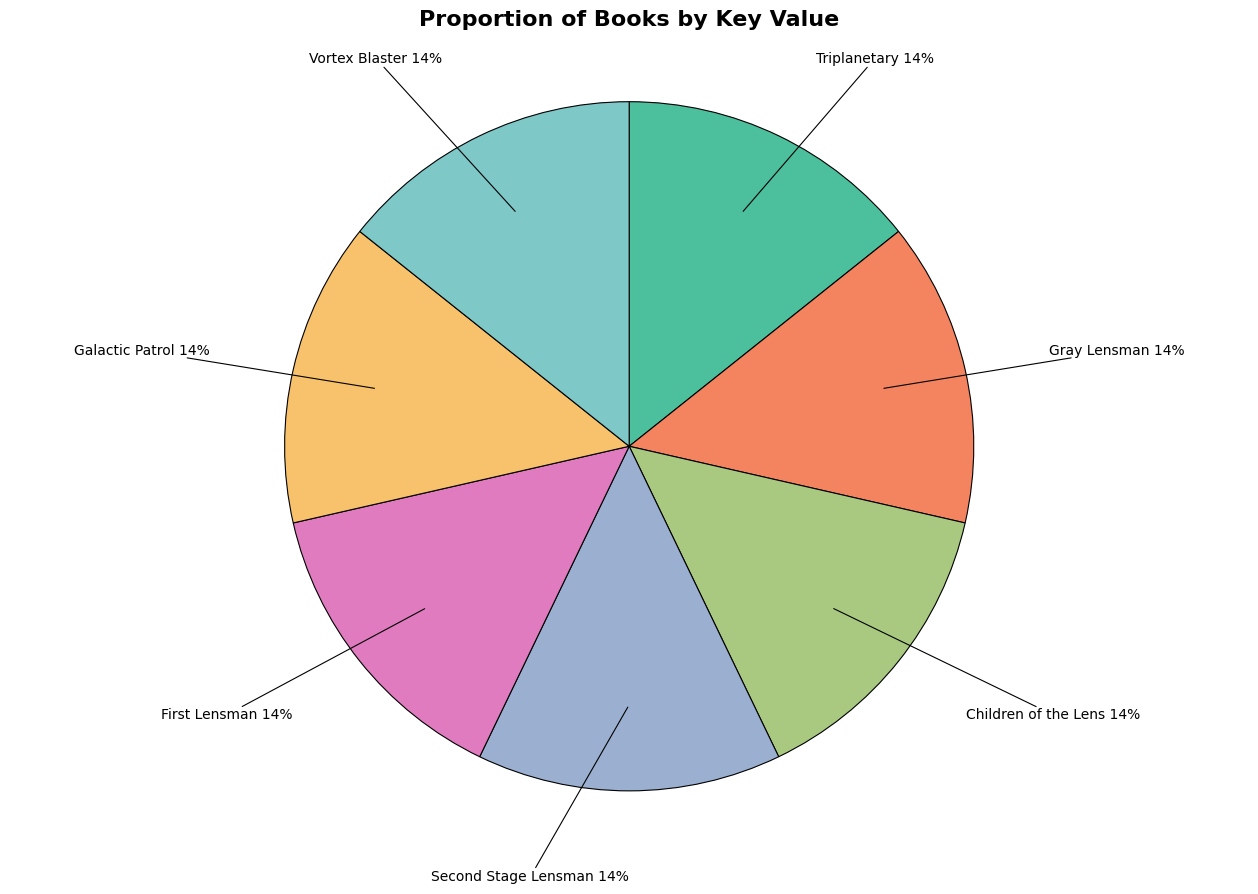

How many segments does this pie chart have?

7